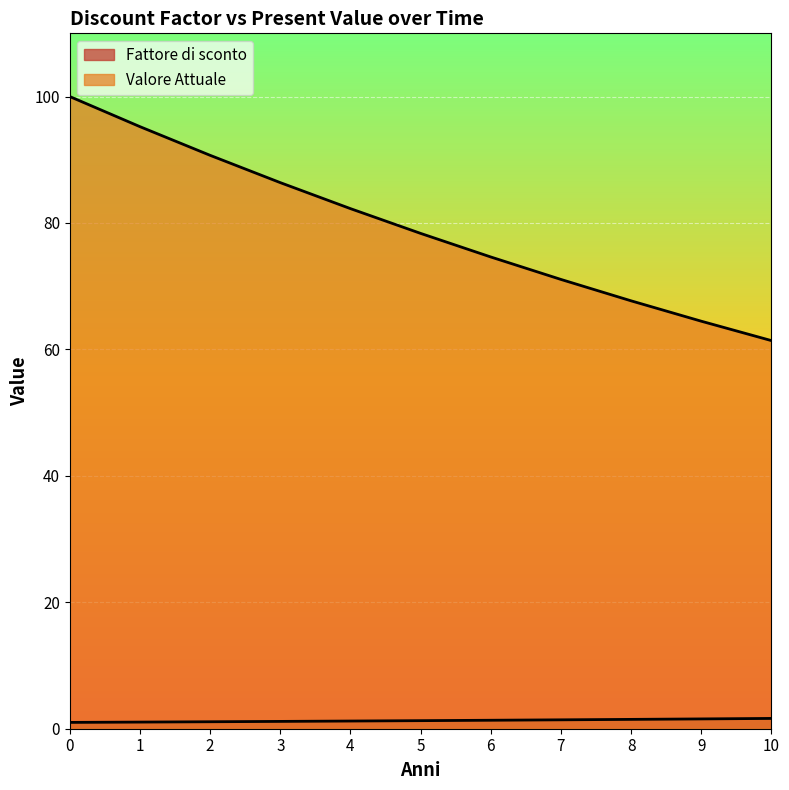

Reading left to right, extract all data points from this chart.

Fattore di sconto: 0=1.0	1=1.1	2=1.1	3=1.2	4=1.2	5=1.3	6=1.3	7=1.4	8=1.5	9=1.6	10=1.6
Valore Attuale: 0=100.0	1=95.2	2=90.7	3=86.4	4=82.3	5=78.4	6=74.6	7=71.1	8=67.7	9=64.5	10=61.4